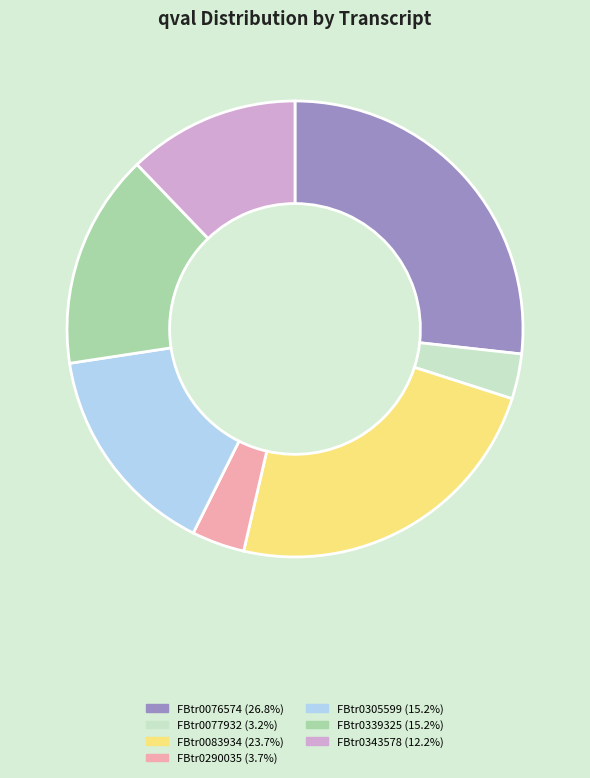

What is the smallest slice in the pie chart?

FBtr0077932